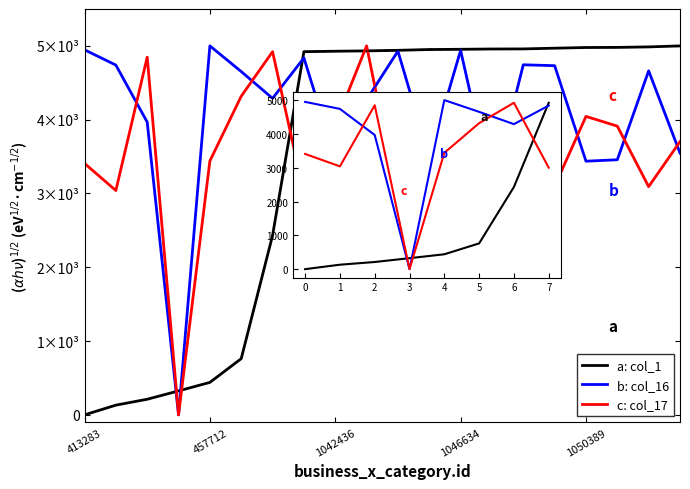

What is the label of the 7th point from the left?

6